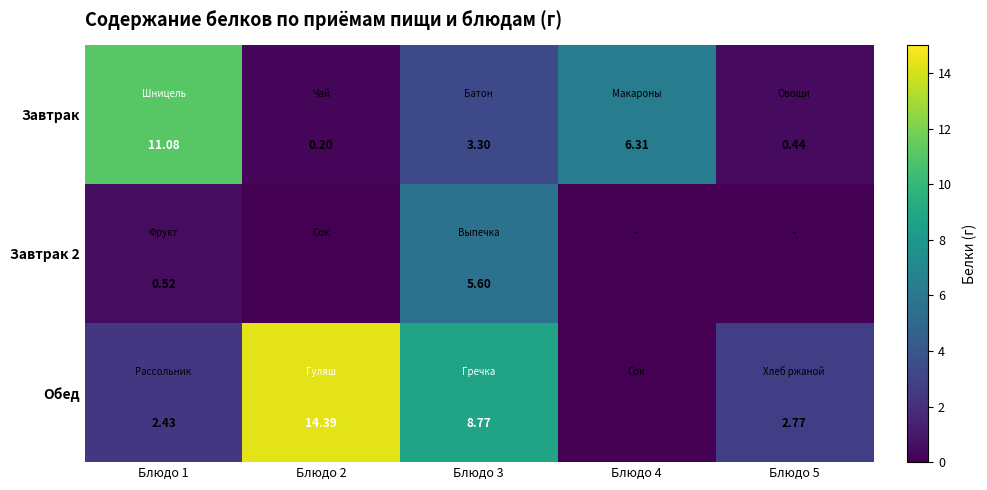

Is it true that Завтрак 2 equals -1.7 at Блюдо 2?

False